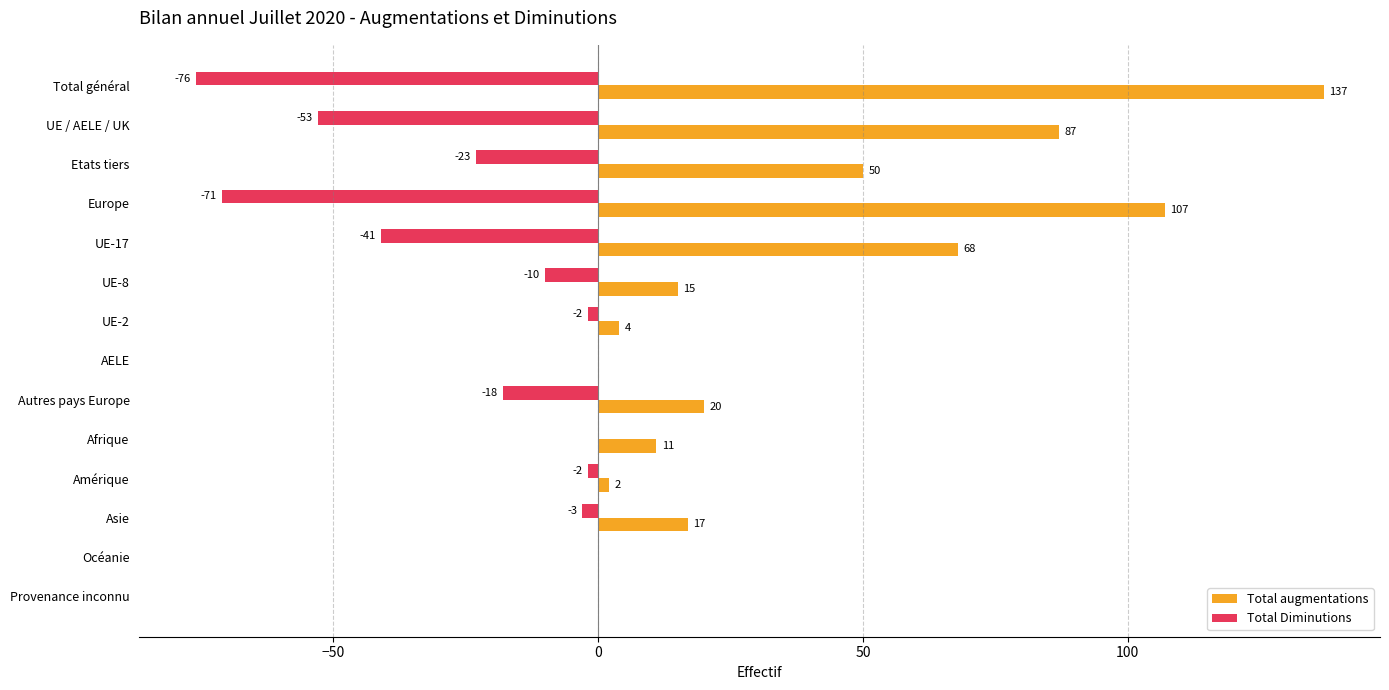

Where is Total augmentations nearest to the value 68?

UE-17